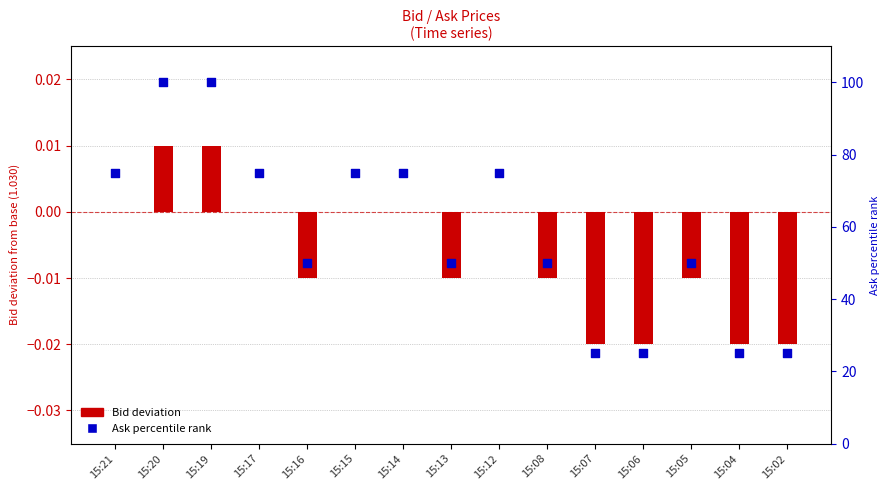

Which series has the widest spread of Y values?

Ask percentile